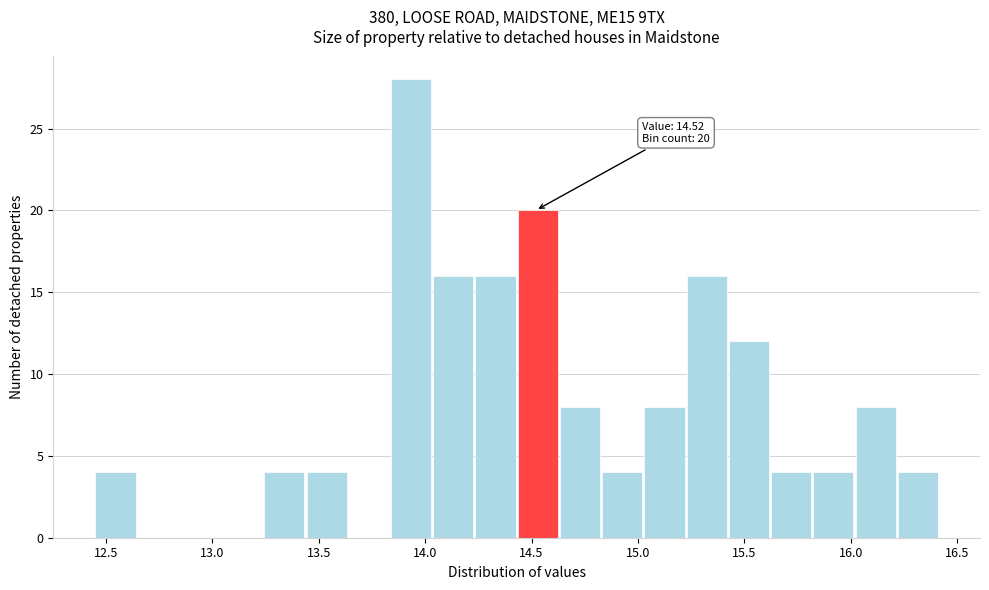

Read against the x-axis, roughly where is the centre of the tallest bar?

13.95